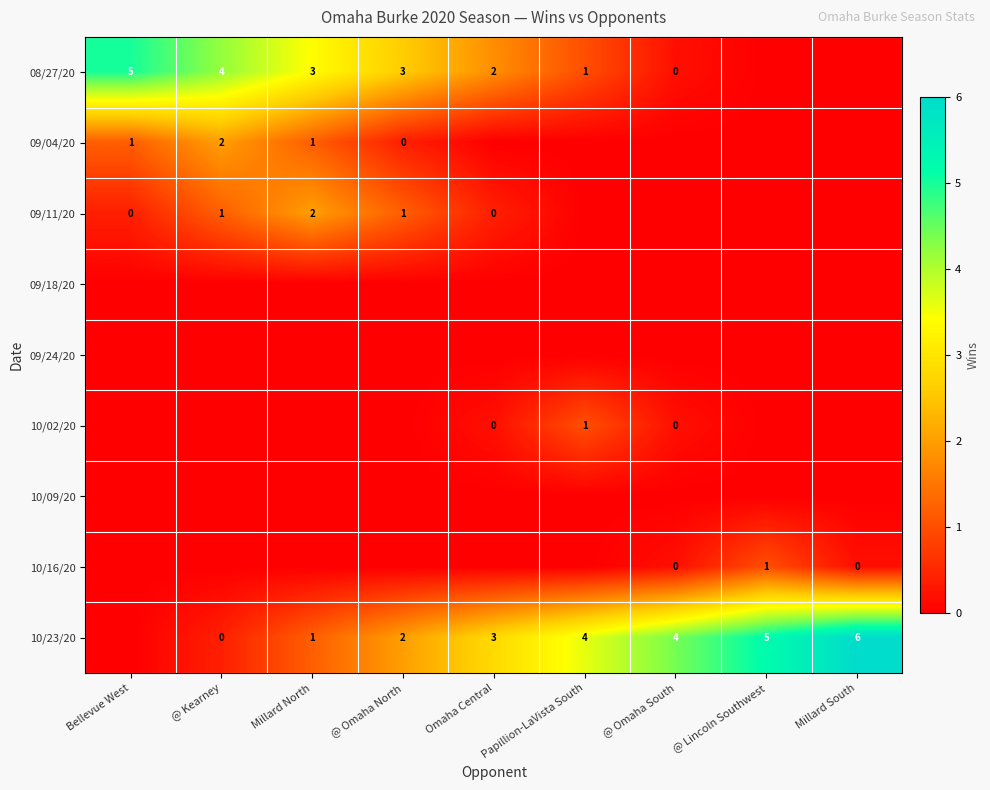

The 08/27/20 series shows 2 at Omaha Central. True or false?

True